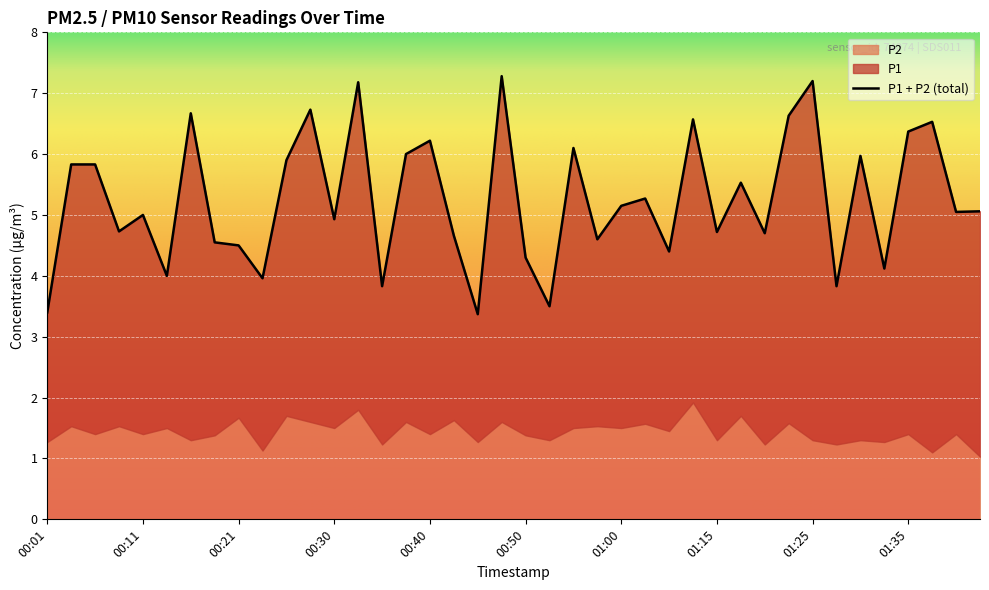

At which label is the value closest to 5?

00:11